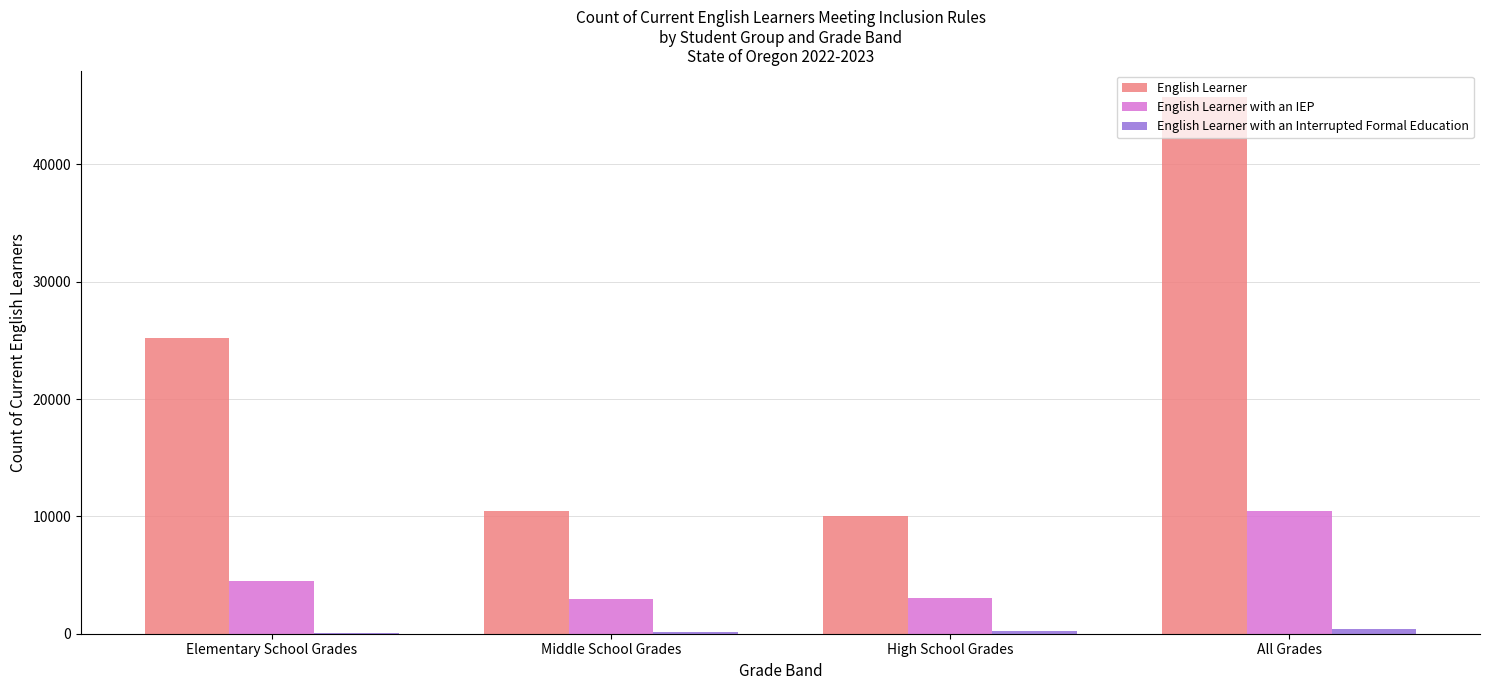

The value of English Learner with an IEP at Elementary School Grades is 1630. True or false?

False